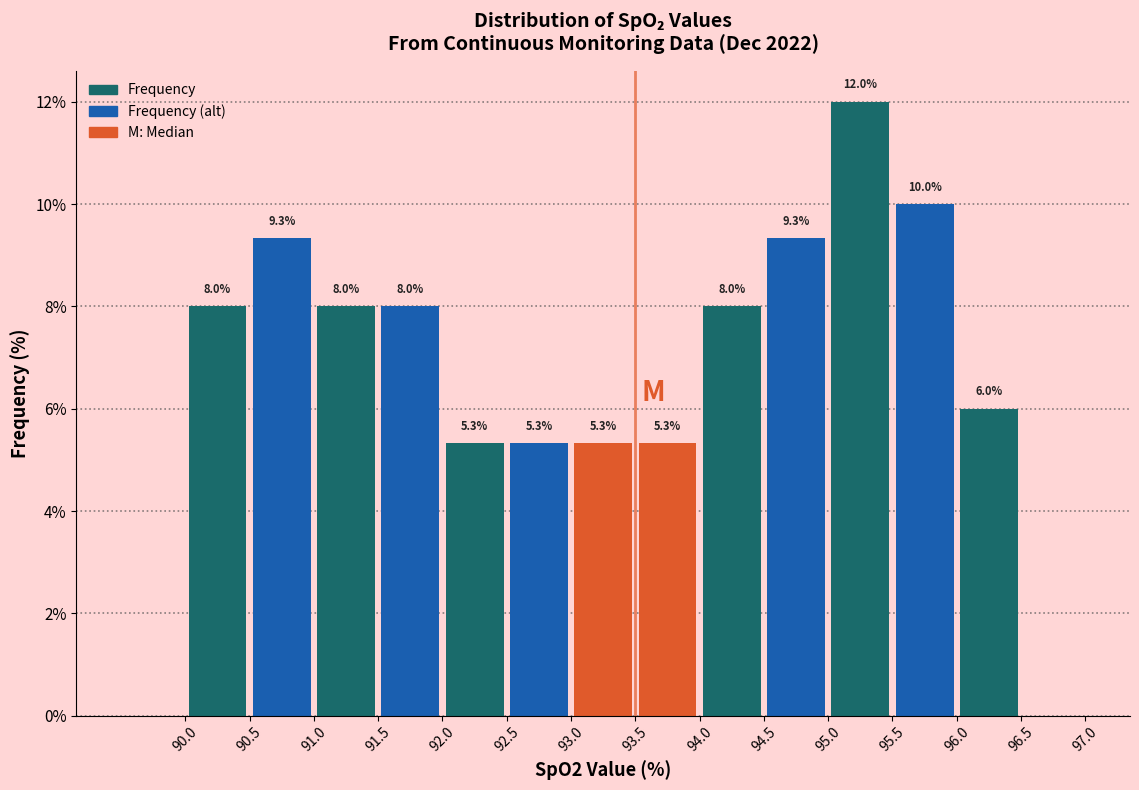

Over which range of the x-axis is the bar tallest?

95.0 to 95.5